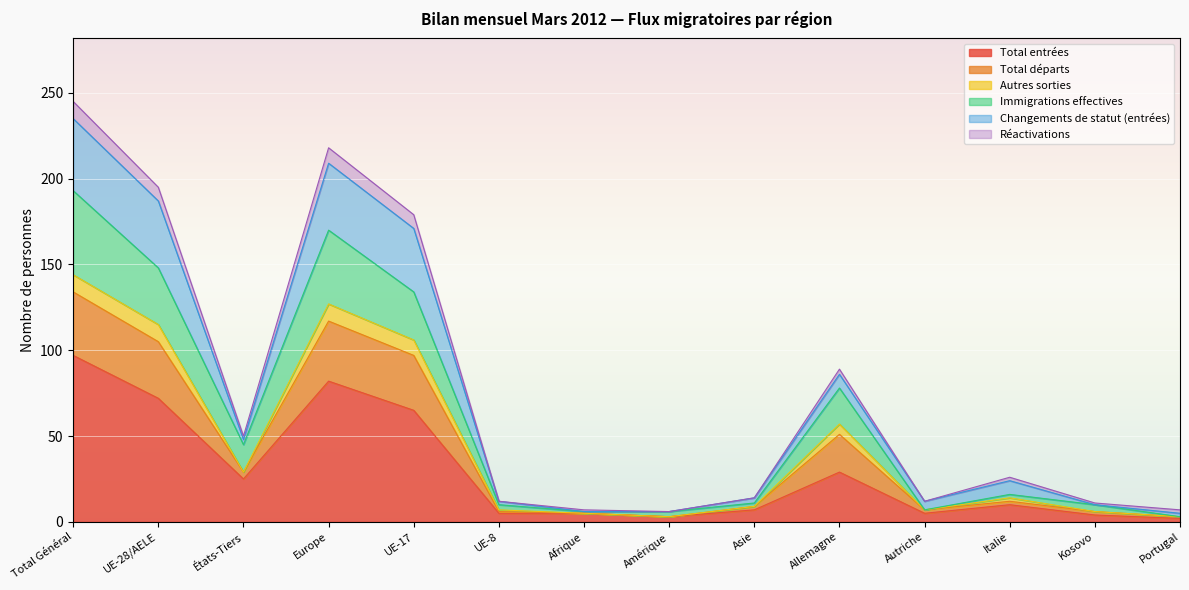

What position from the right is UE-28/AELE?

13